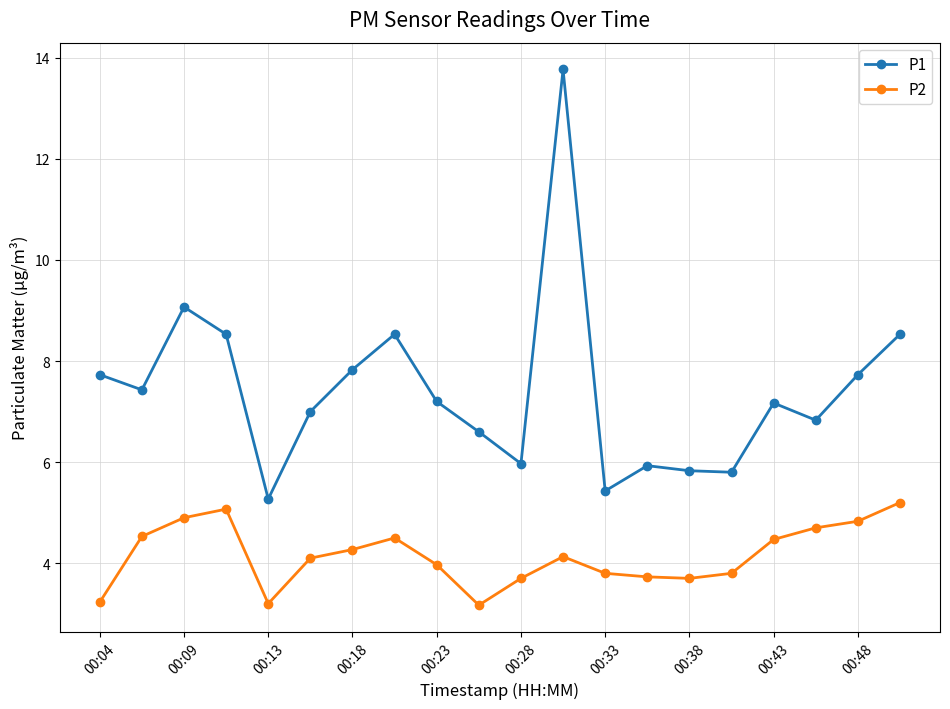

What is the maximum value shown in the chart?

13.8